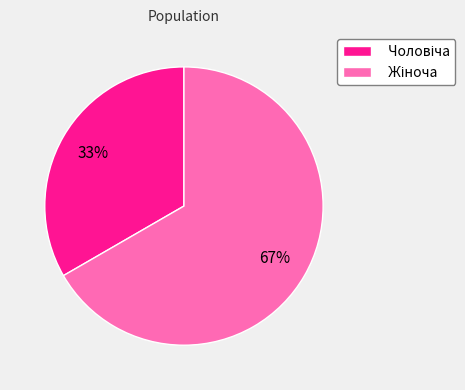

Is there any slice that represents more than half of the pie?

Yes